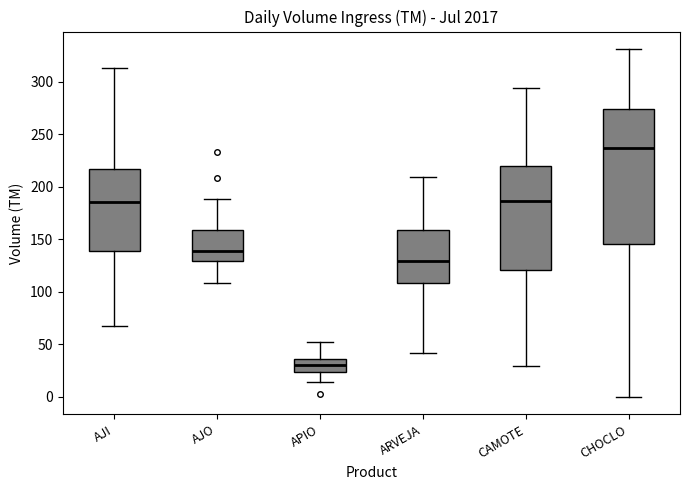

Reading left to right, read every box against the y-axis: the position of its median line, the range the box covers, and the ends of its whiskers. The values are not printed on the chart, so give them approximately, as read against the axis.

AJI: median 185, box 140 to 215, whiskers 65 to 315
AJO: median 140, box 130 to 160, whiskers 110 to 190
APIO: median 30, box 25 to 35, whiskers 15 to 50
ARVEJA: median 130, box 110 to 160, whiskers 40 to 210
CAMOTE: median 185, box 120 to 220, whiskers 30 to 295
CHOCLO: median 235, box 145 to 275, whiskers 0 to 330